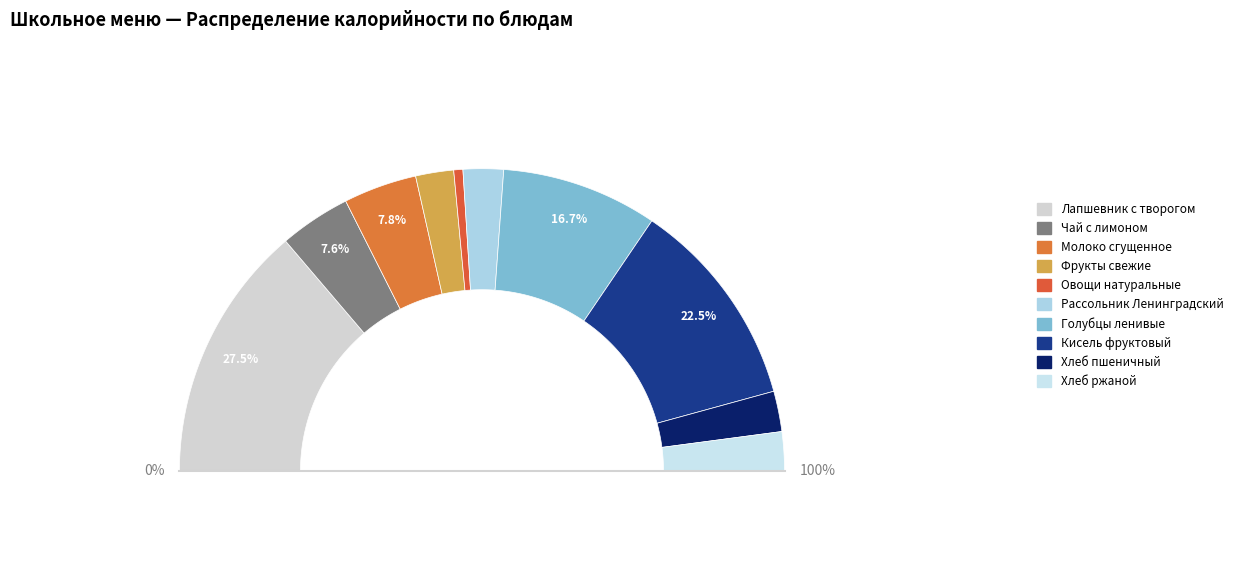

True or false: Фрукты свежие accounts for 4% of the total.

True